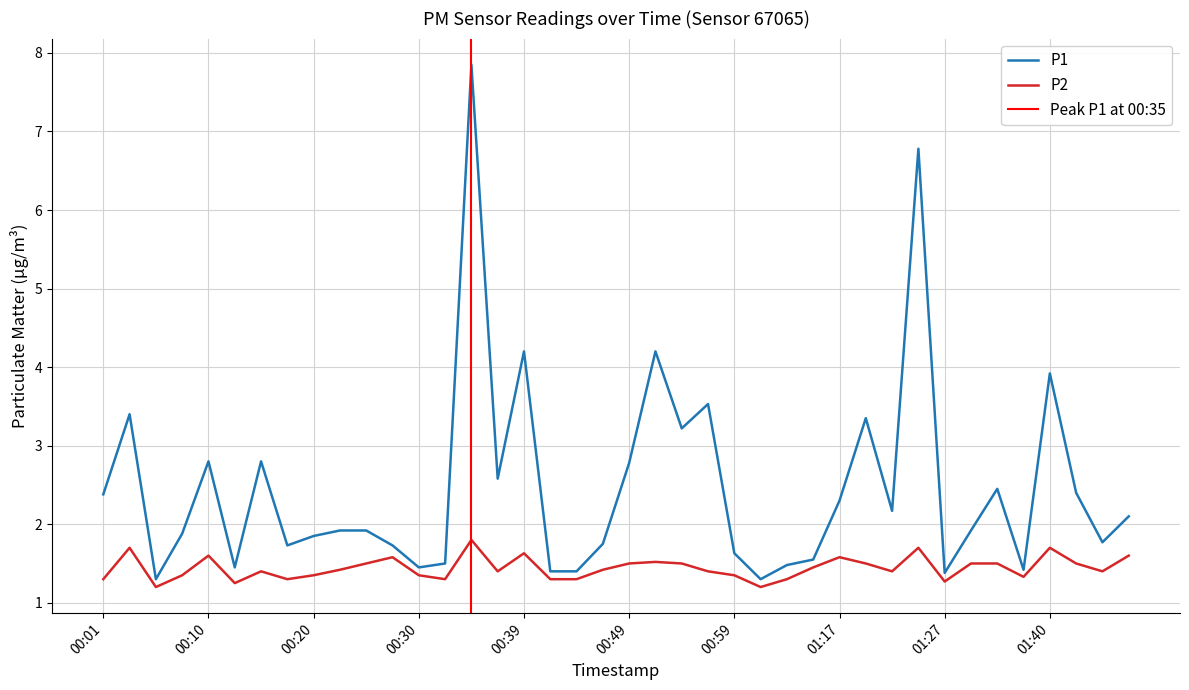

At how many categories does at least one series exceed 1?

40